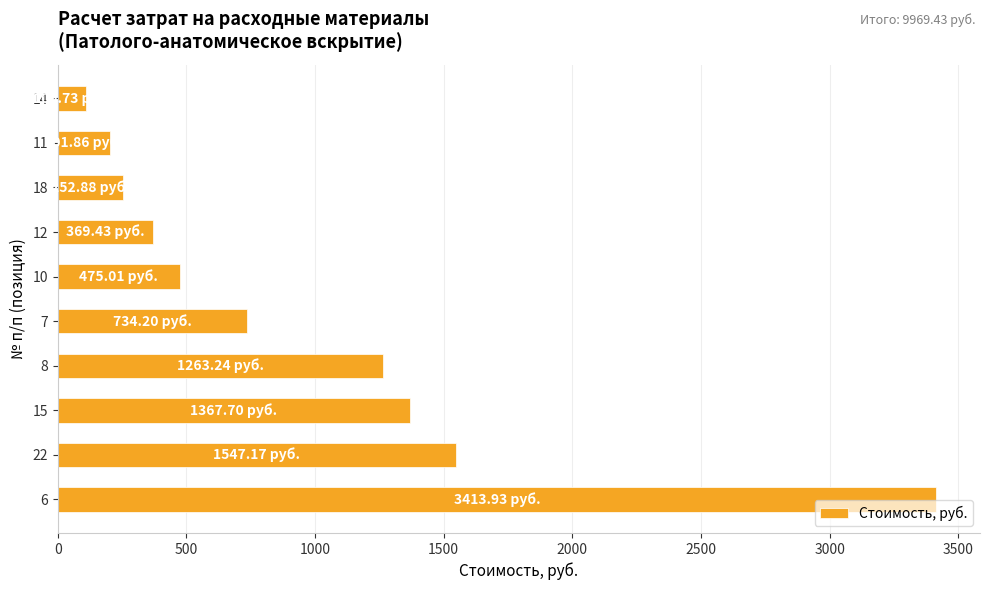

What is the change in value from 11 to 14?

-92.1